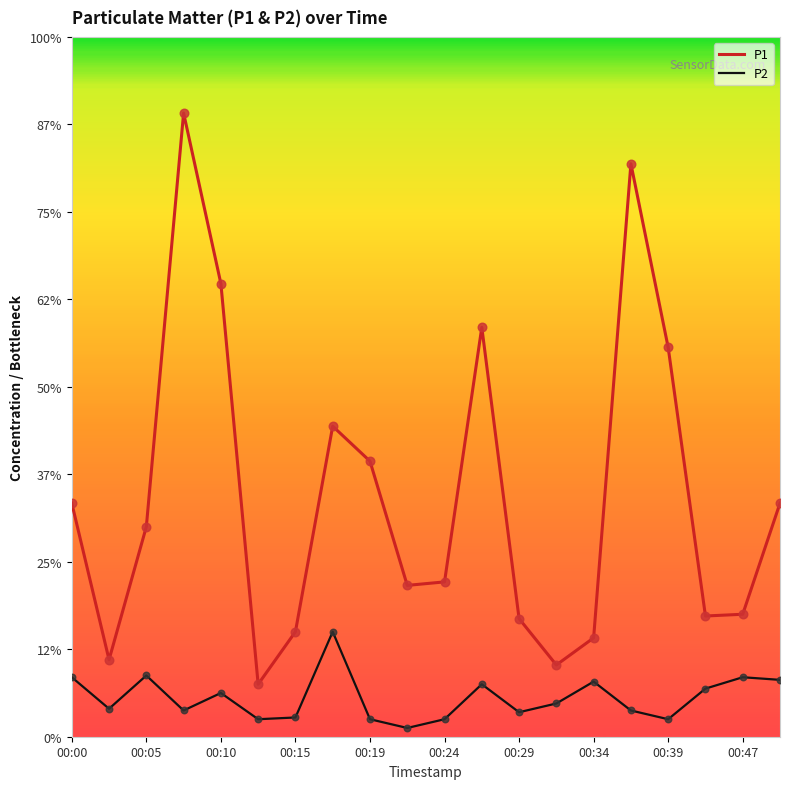

Does the chart have visible grid lines?

No